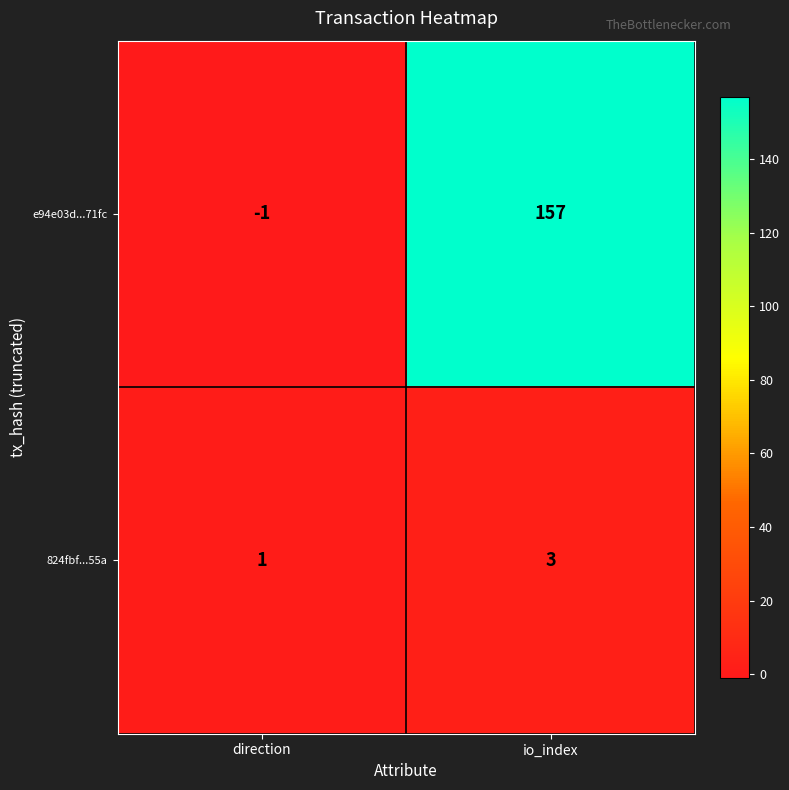

Where is e94e03d...71fc nearest to the value 78?

direction